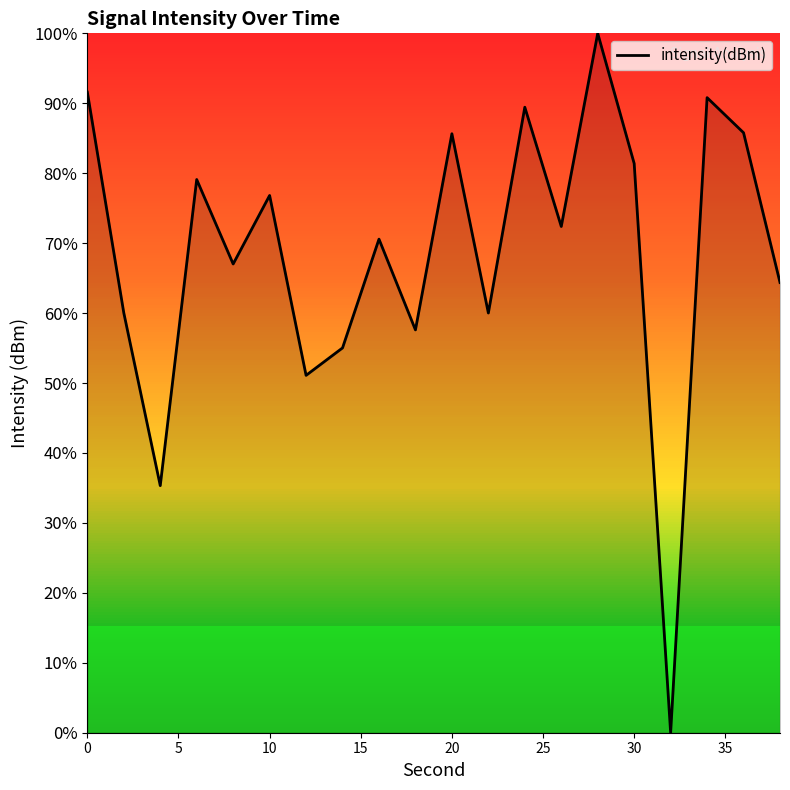

What is the greatest value displayed?

100.0